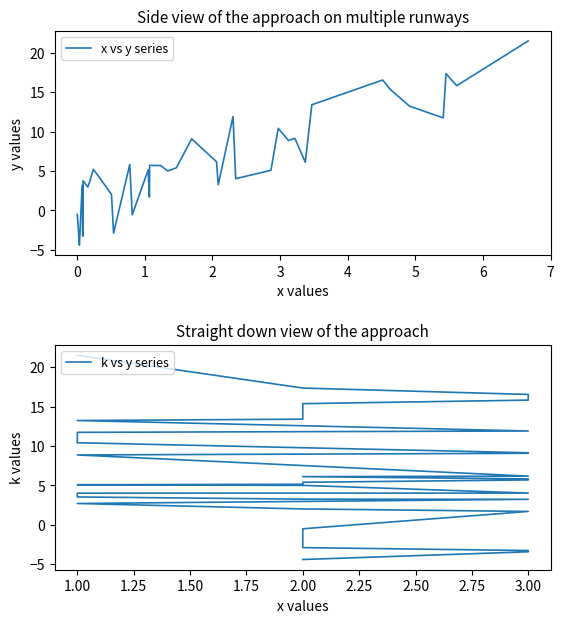

What is the average value of the k vs y series series?

6.3